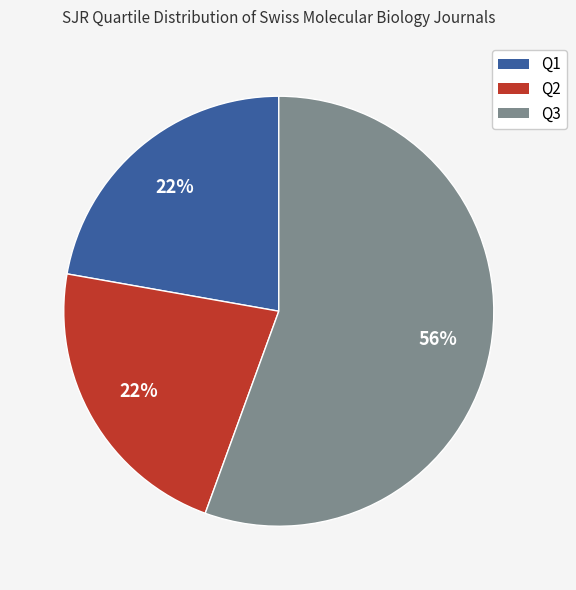

Combined, do Q1 and Q3 account for over 50%?

Yes